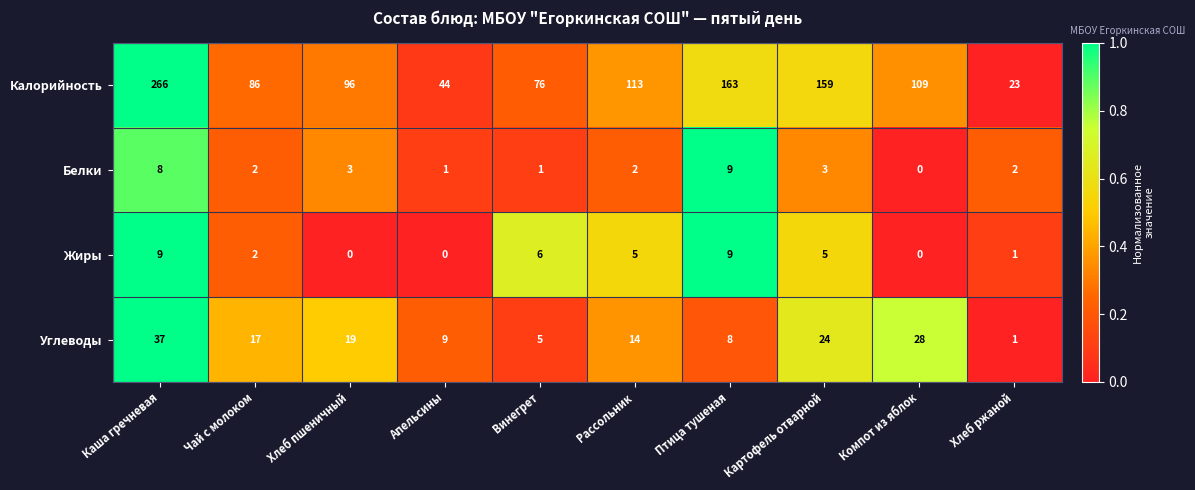

Which series changed the most between Хлеб пшеничный and Апельсины?

Калорийность